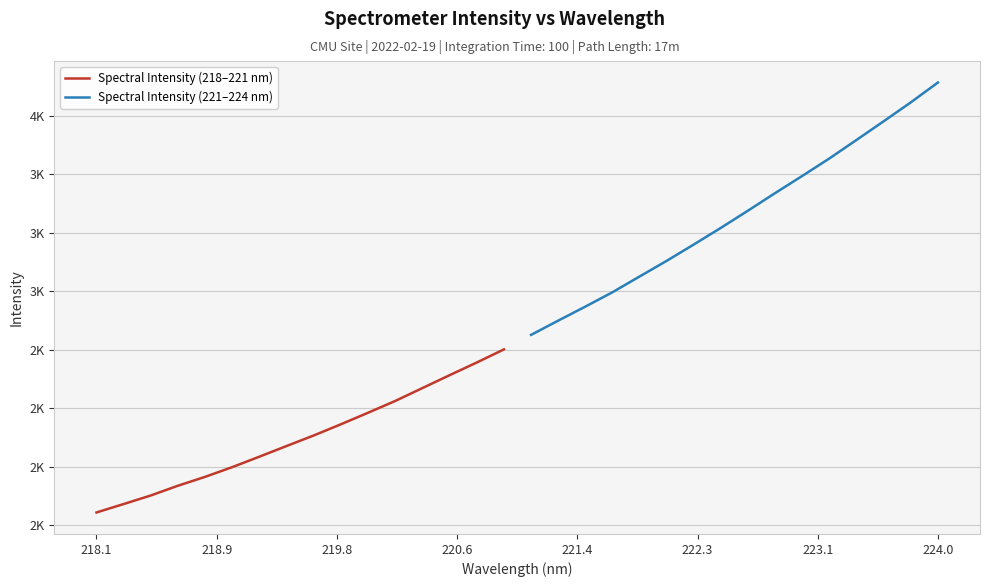

List the series in order of their overall mean, lowest first.

Spectral Intensity (218–221 nm), Spectral Intensity (221–224 nm)